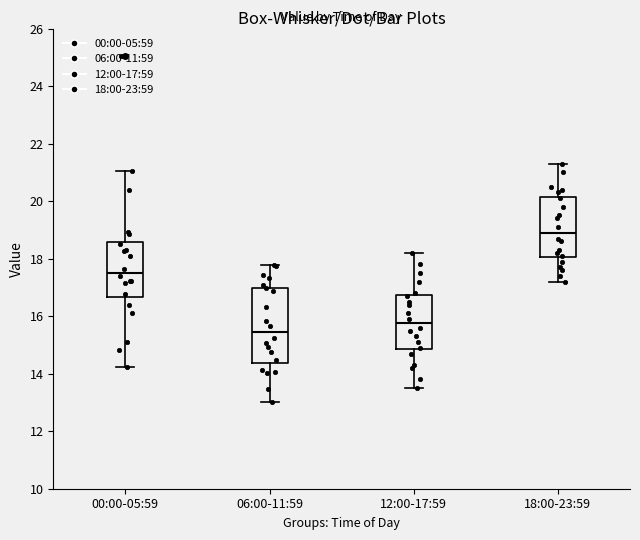

Reading left to right, transcribe this box plot: for each box, give where its median line is, the range the box spans, and where its two whiskers end, as read against the y-axis. The values are not printed on the chart, so give them approximately, as read against the axis.

00:00-05:59: median 17.6, box 16.6 to 18.6, whiskers 14.2 to 21.0
06:00-11:59: median 15.4, box 14.4 to 17.0, whiskers 13.0 to 17.8
12:00-17:59: median 15.8, box 14.8 to 16.8, whiskers 13.6 to 18.2
18:00-23:59: median 19.0, box 18.0 to 20.2, whiskers 17.2 to 21.4